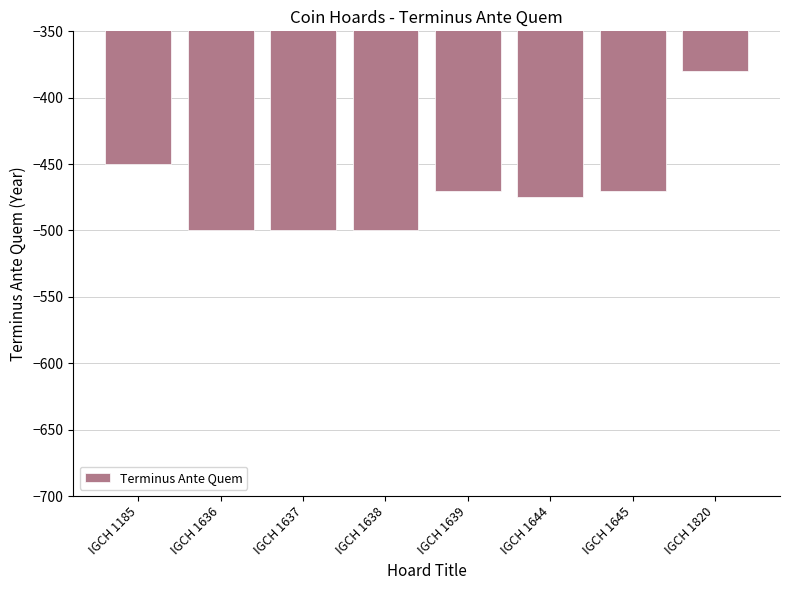

What is the value of the 4th bar from the left?

-500